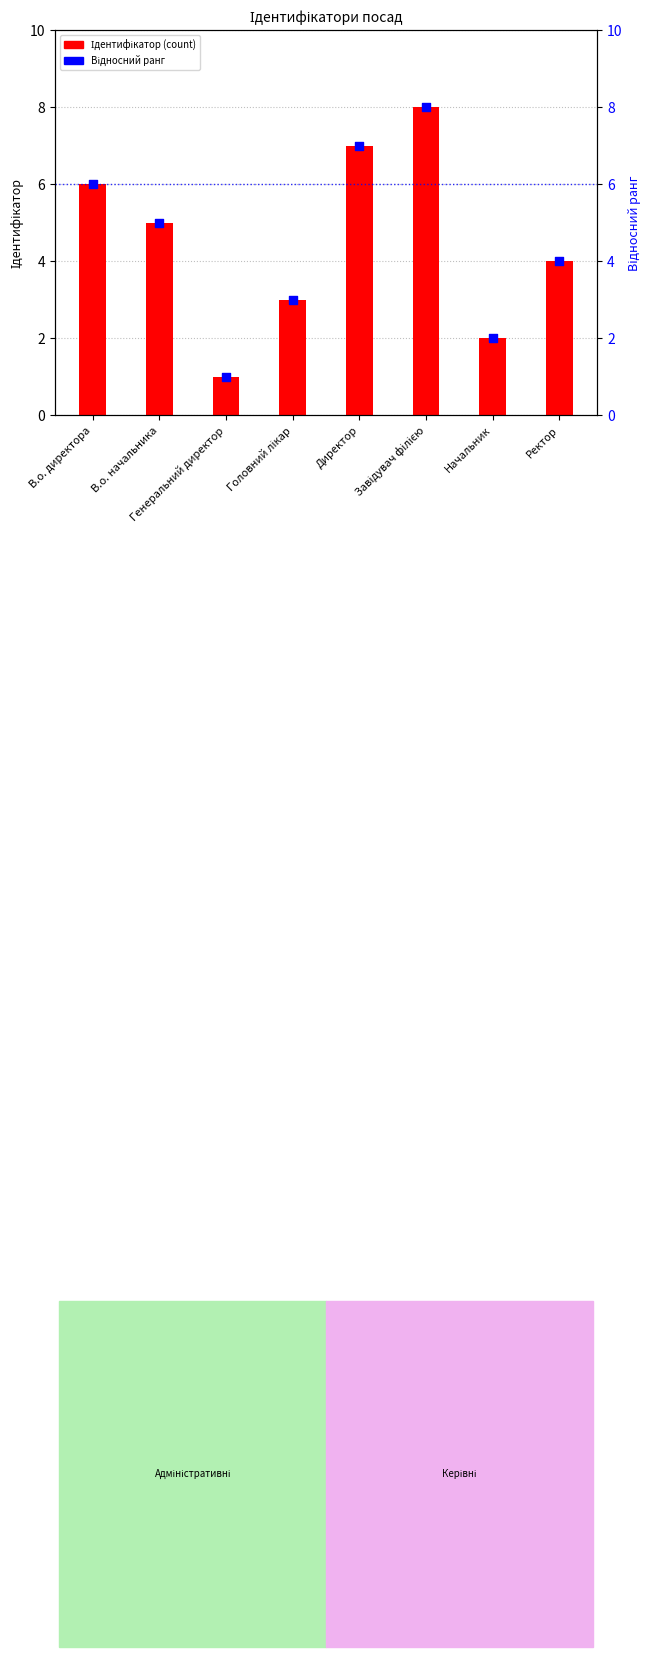

Which series has the largest total across all categories?

Ідентифікатор